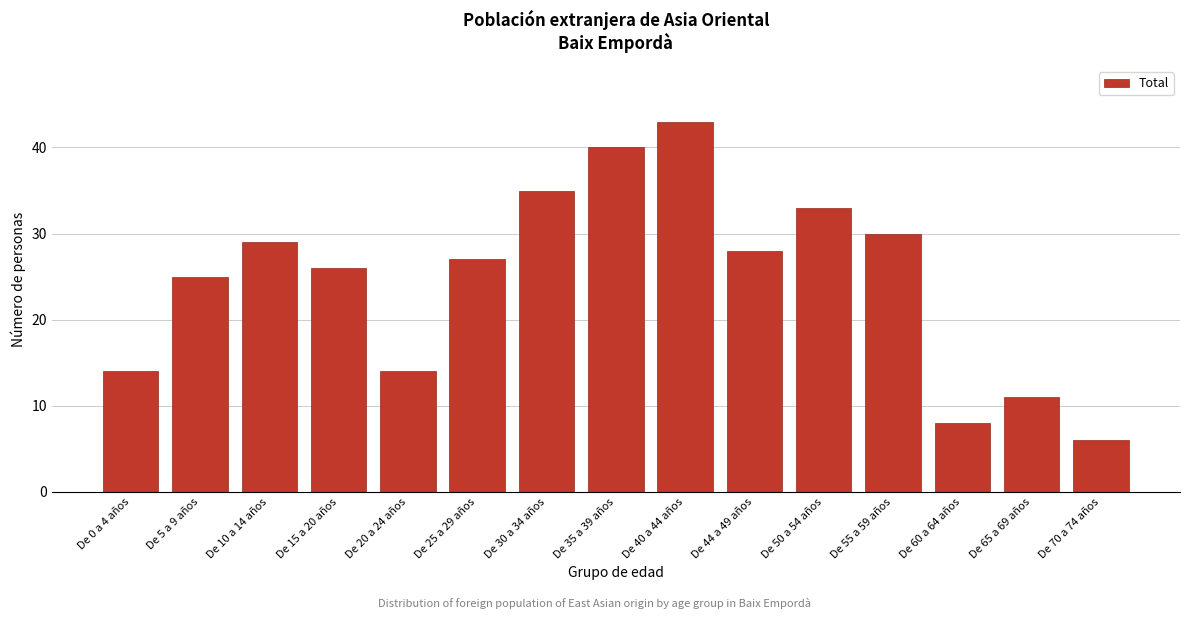

Reading right to left, what are all the values shown in this chart?

6	11	8	30	33	28	43	40	35	27	14	26	29	25	14